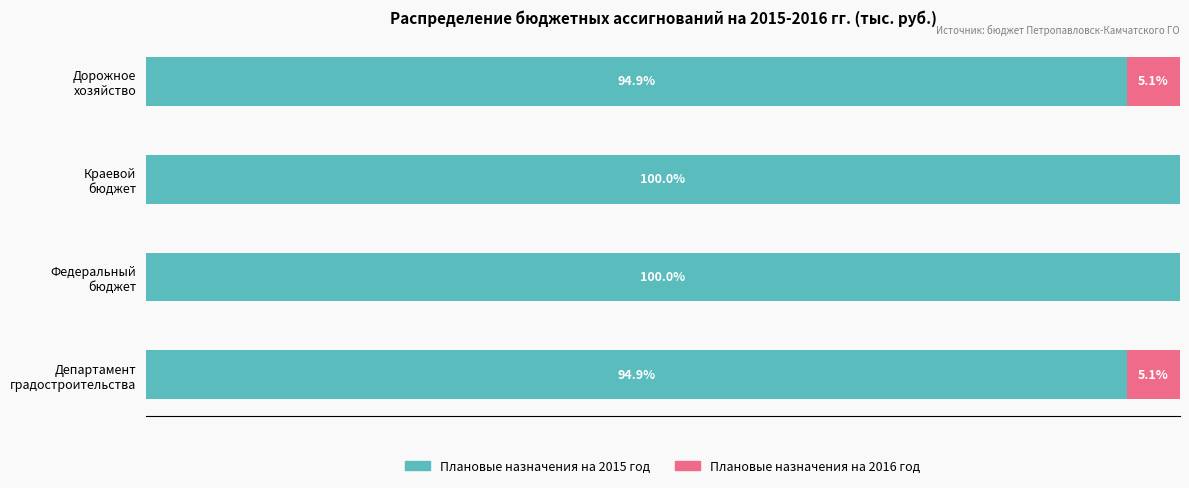

What are all the series names shown in the legend?

Плановые назначения на 2015 год, Плановые назначения на 2016 год